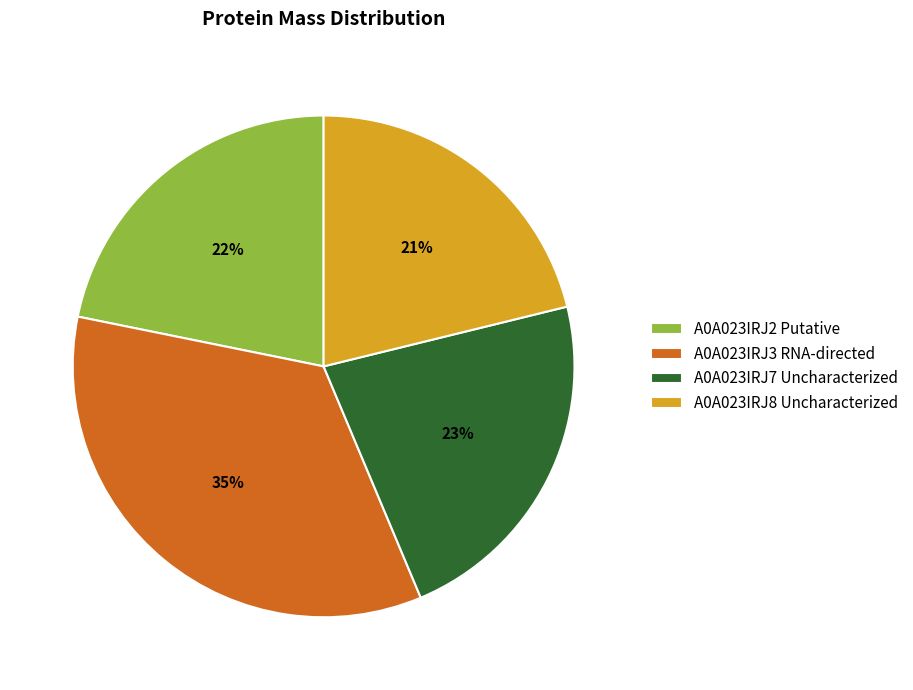

To the nearest percent, what is the average slice percentage?

25%